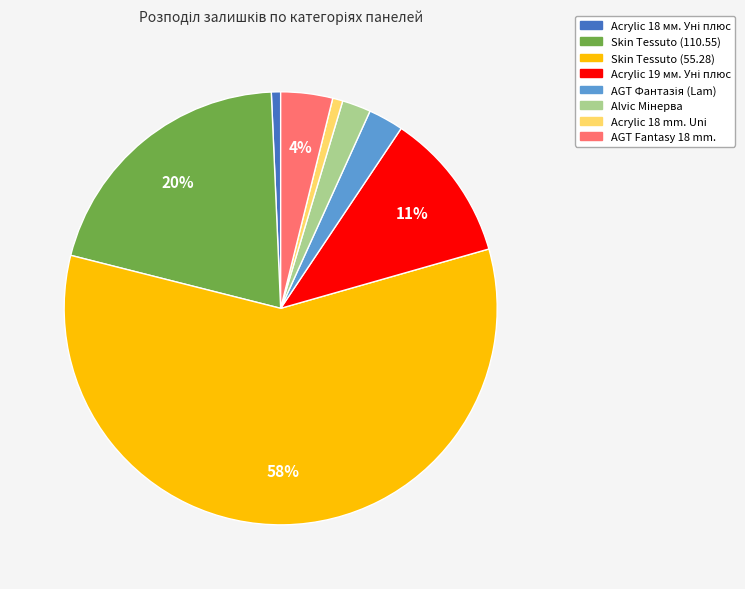

To the nearest percent, what is the average slice percentage?

12%